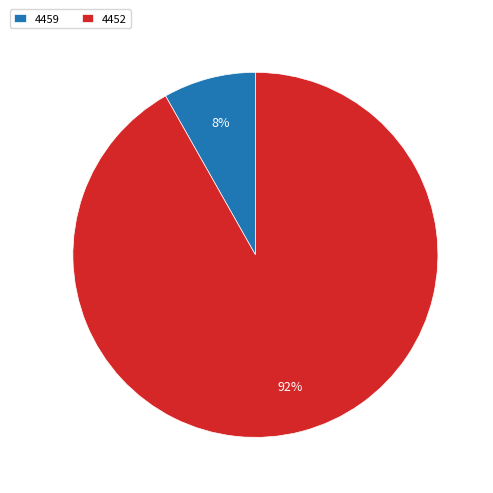

Is 4452 the majority of the pie?

Yes